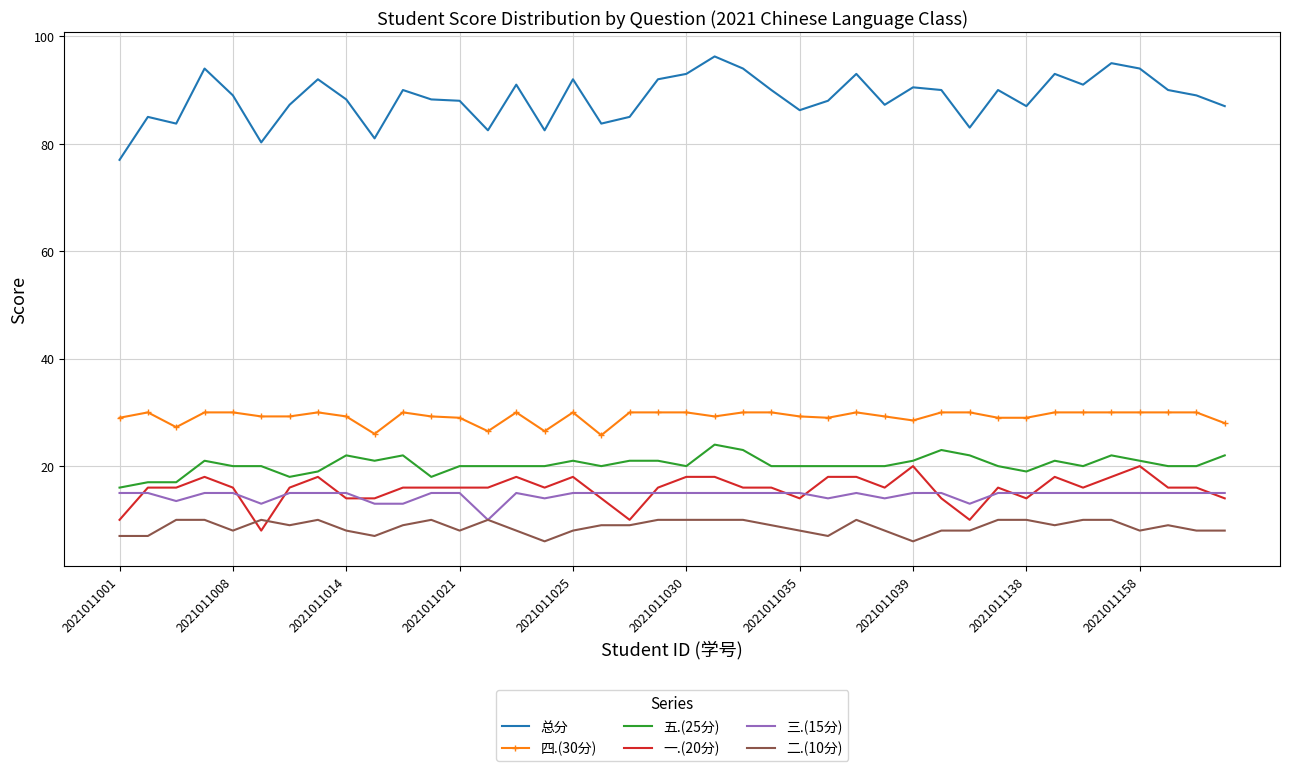

True or false: 一.(20分) and 四.(30分) intersect in this chart.

False